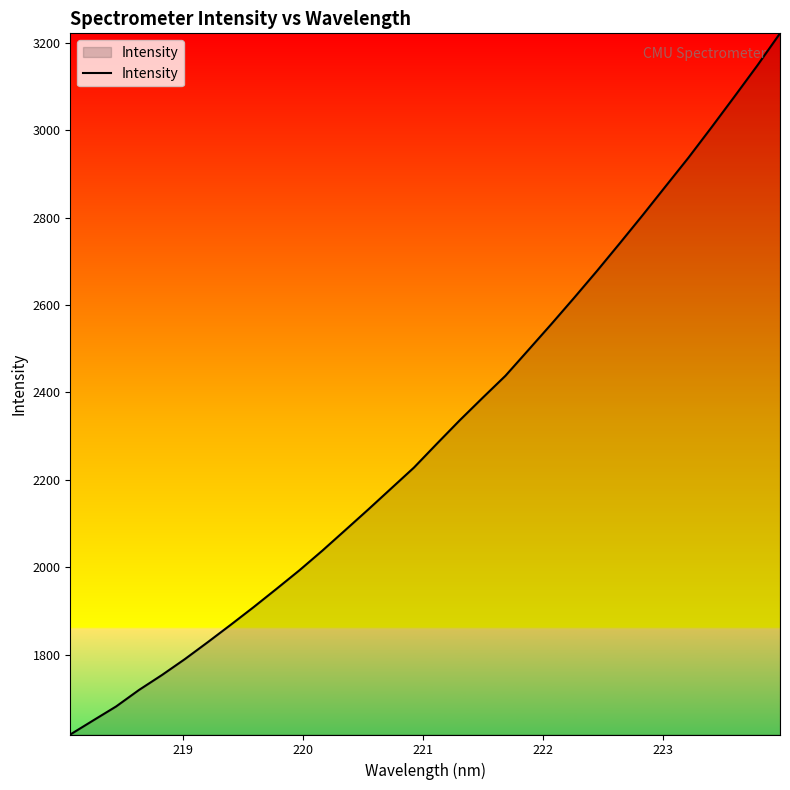

What is the difference between the maximum and minimum values?

1604.3